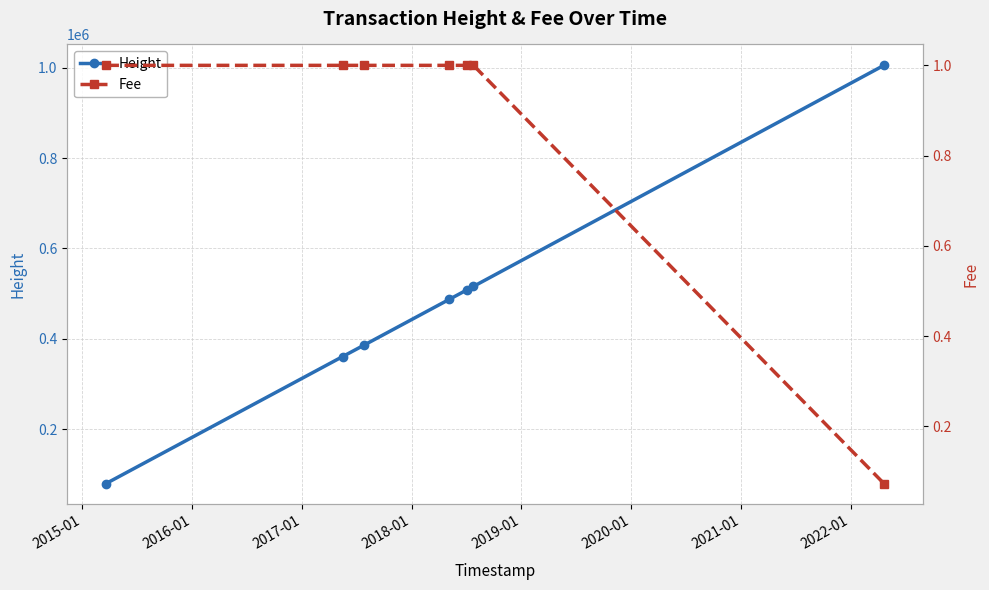

Rank the series by their average value, from highest to lowest.

Height, Fee